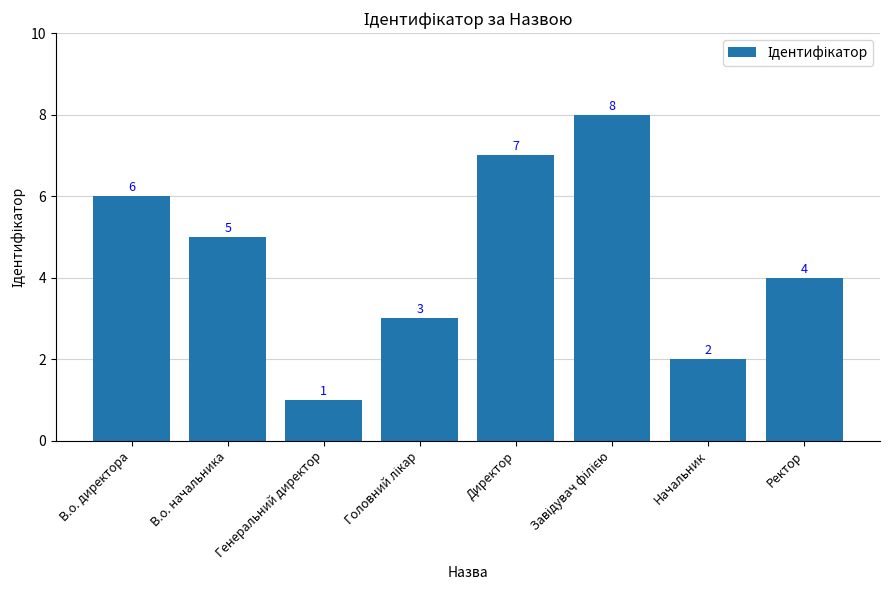

Is it true that the value at В.о. директора is 3?

False